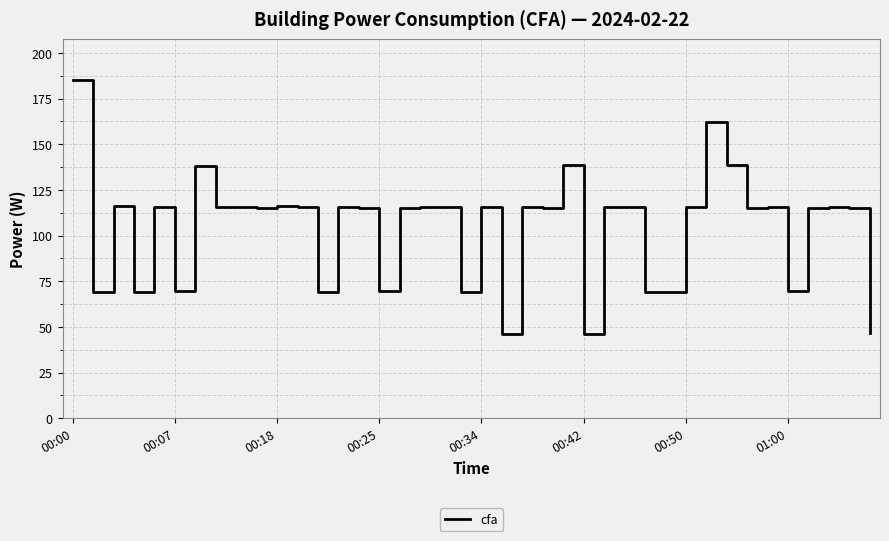

What is the difference between the maximum and minimum values?

139.2